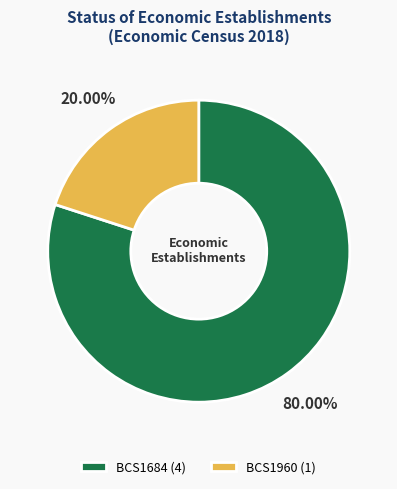

To the nearest percent, what is the difference between the BCS1960 and BCS1684 slice percentages?

60%